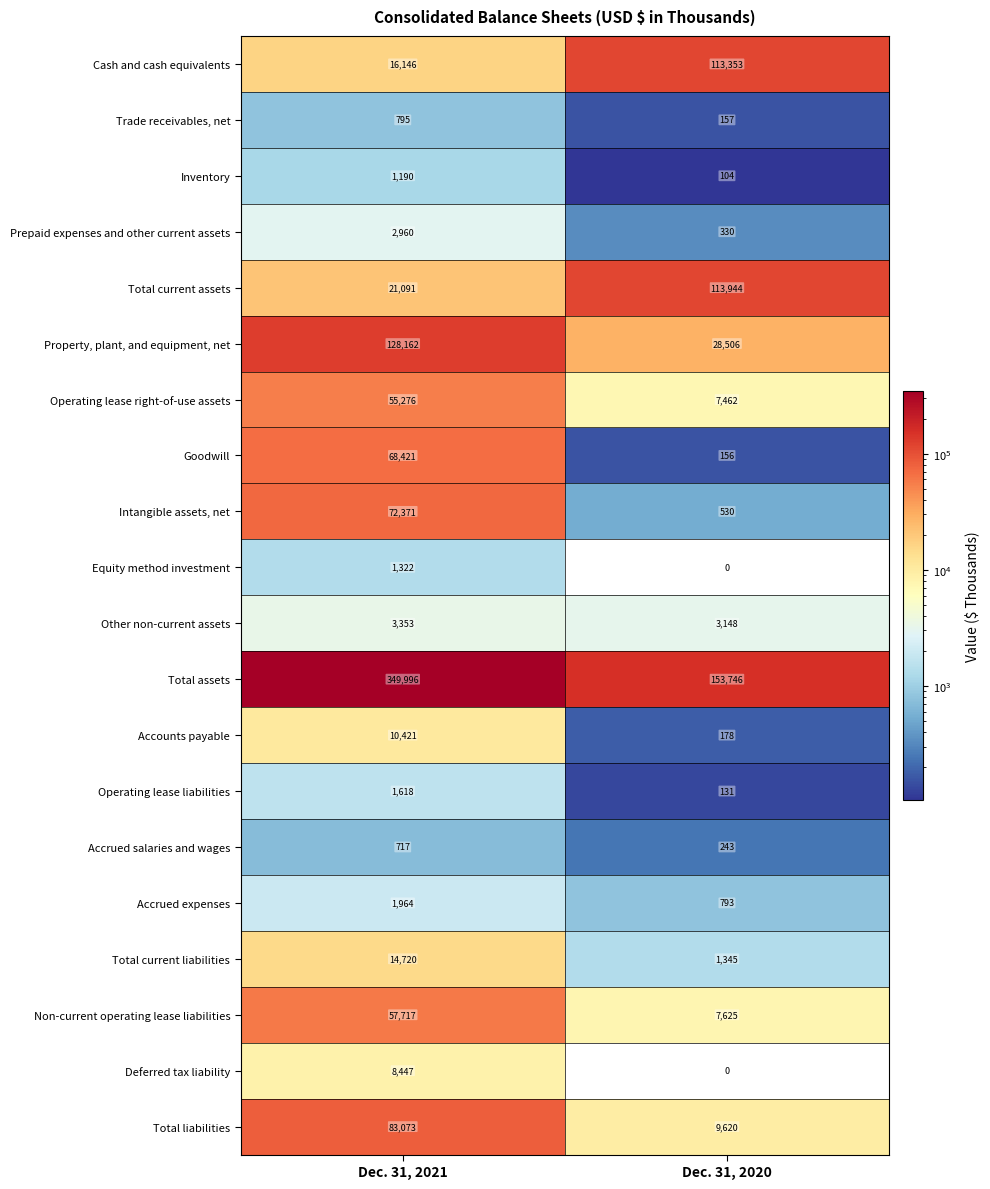

What is the highest value of the Total current liabilities series?

14720